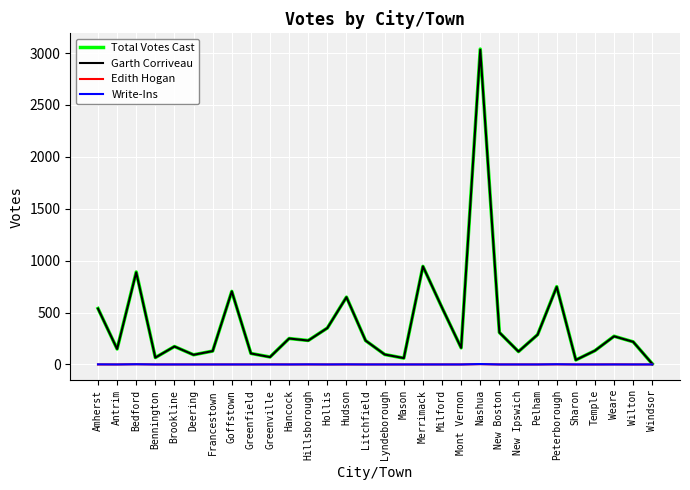

What is the difference between the highest and lowest values at Merrimack?

945